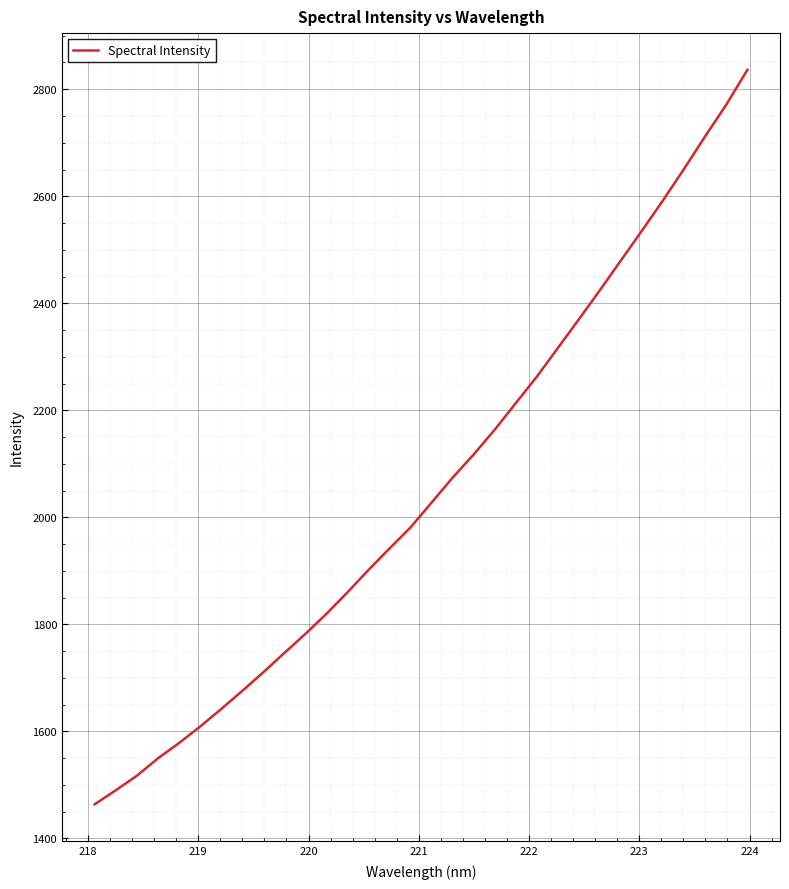

What is the maximum value shown in the chart?

2836.3